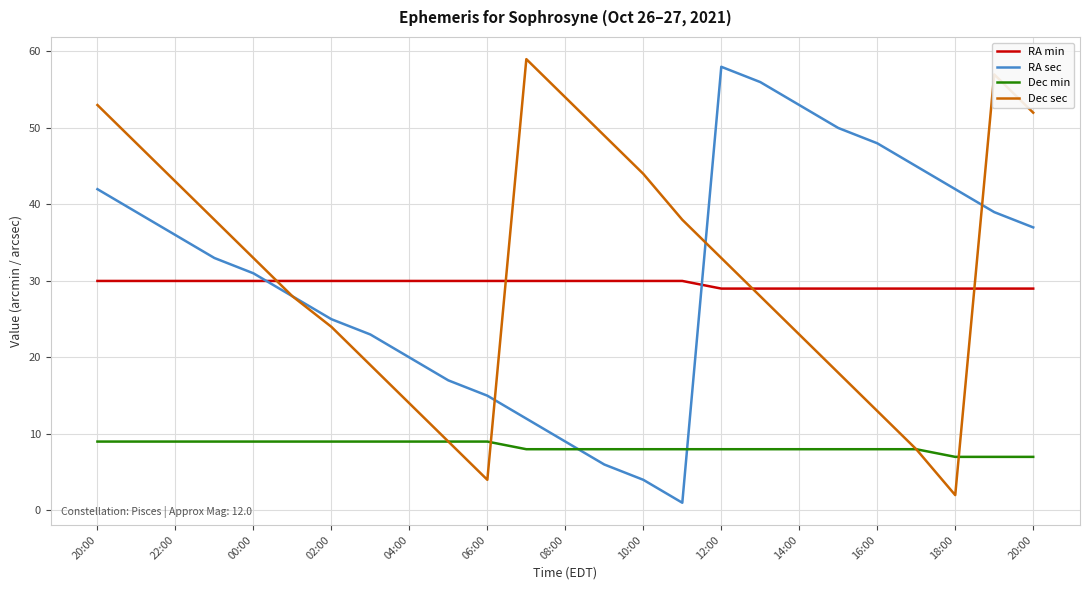

Count the number of categories in the chart.

25